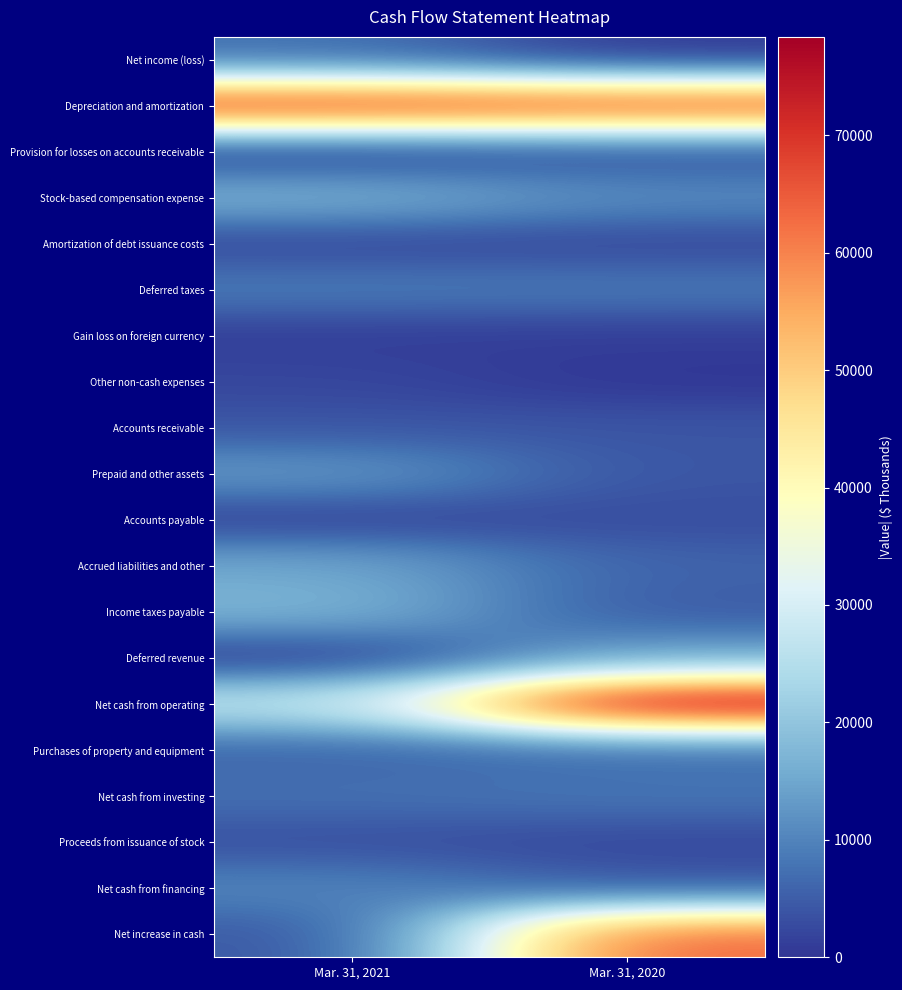

How many data points does each series have?

2